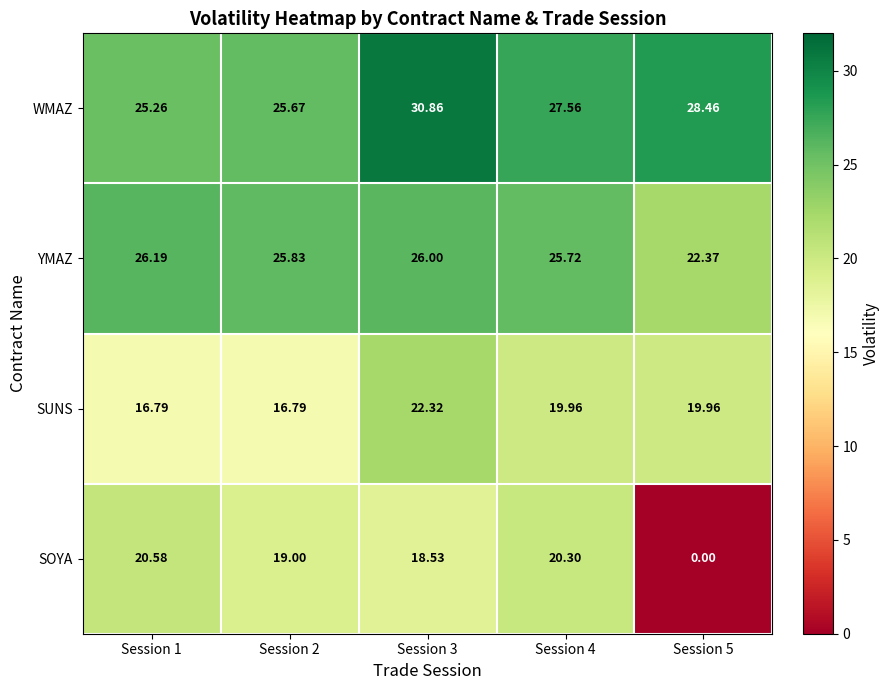

Between Session 4 and Session 5, which series saw the biggest shift?

SOYA